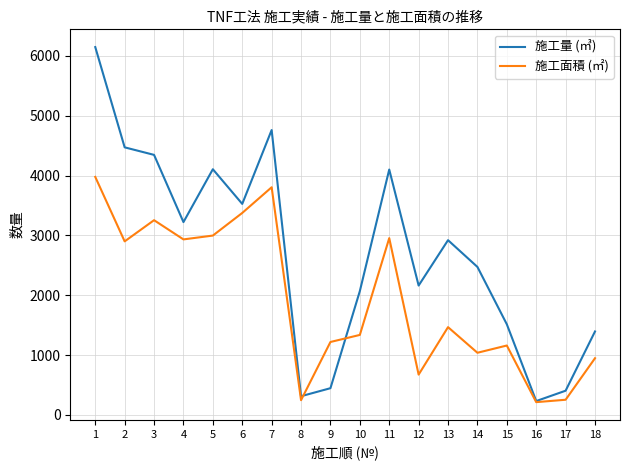

How many distinct data groups are displayed?

2